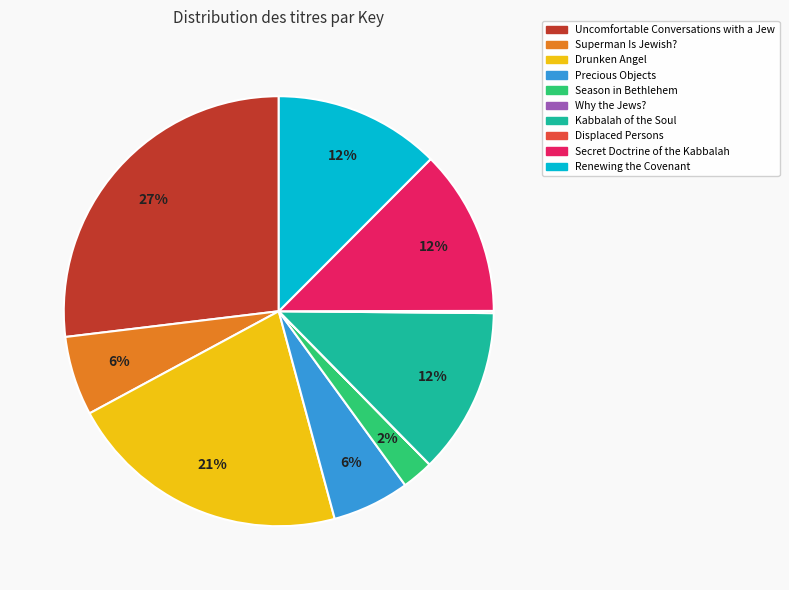

Combined, do Renewing the Covenant and Superman Is Jewish? account for over 50%?

No